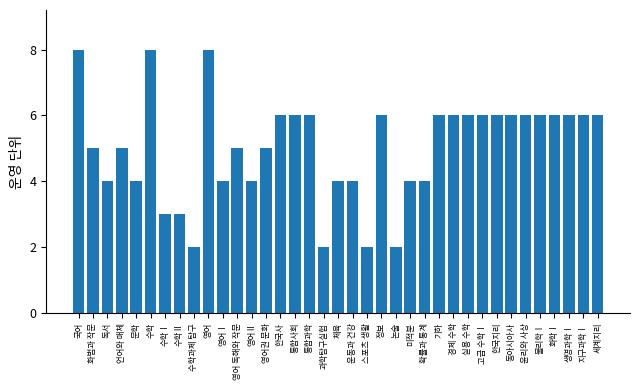

What position from the left is 고급 수학Ⅰ?

29